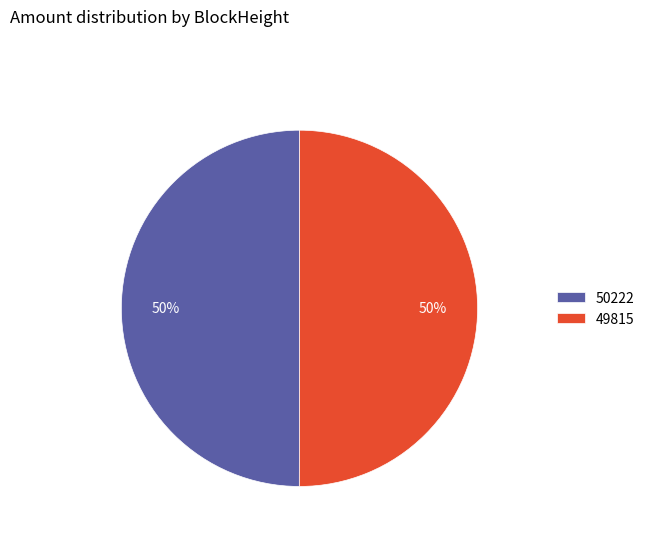

Combined, do 49815 and 50222 account for over 50%?

Yes